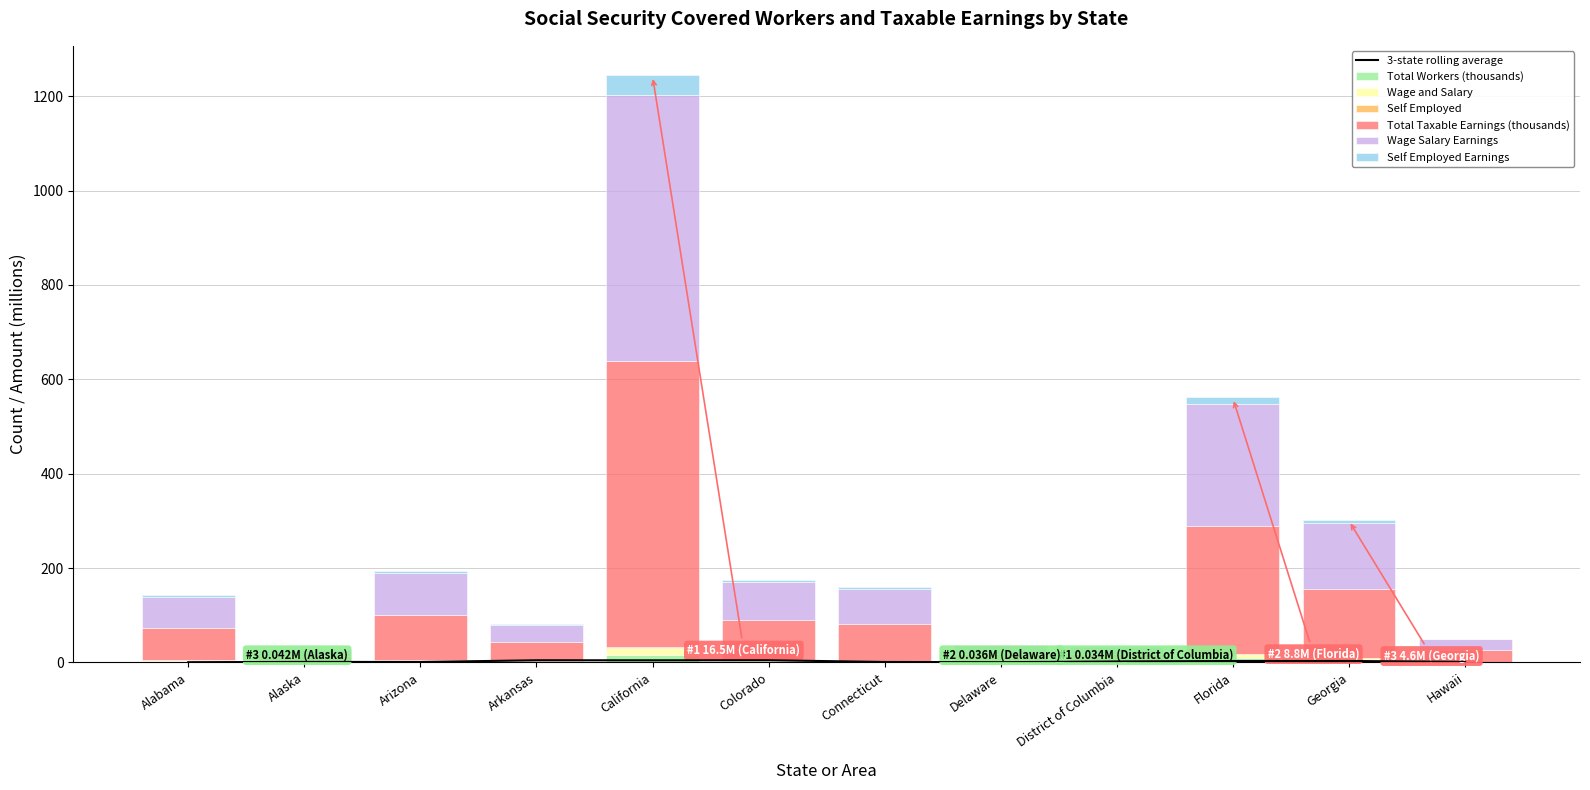

What is the spread (max minus min) of values at Connecticut?

78.1